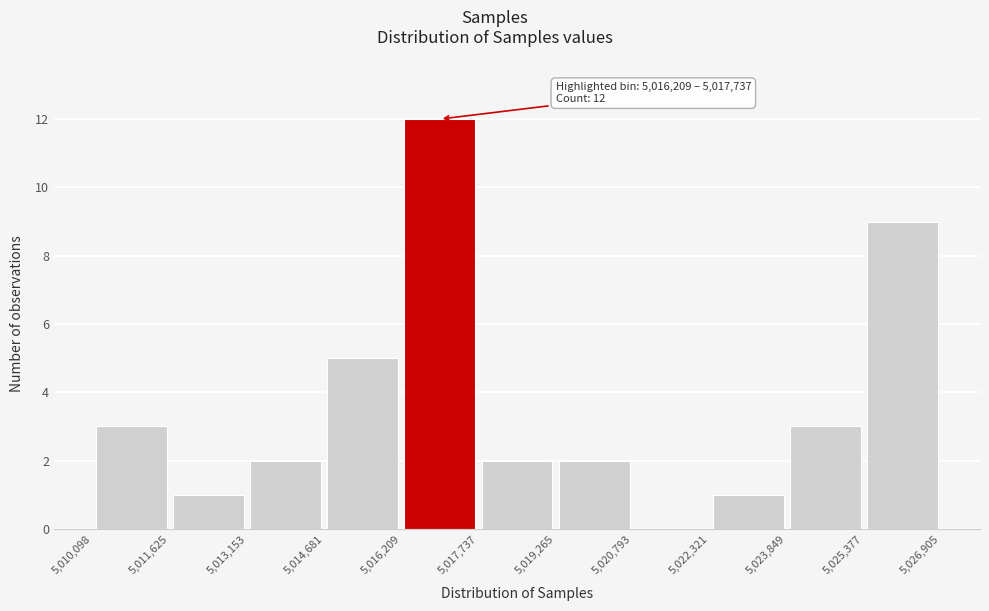

Which range on the x-axis has the tallest bar?

5,016,209 to 5,017,737